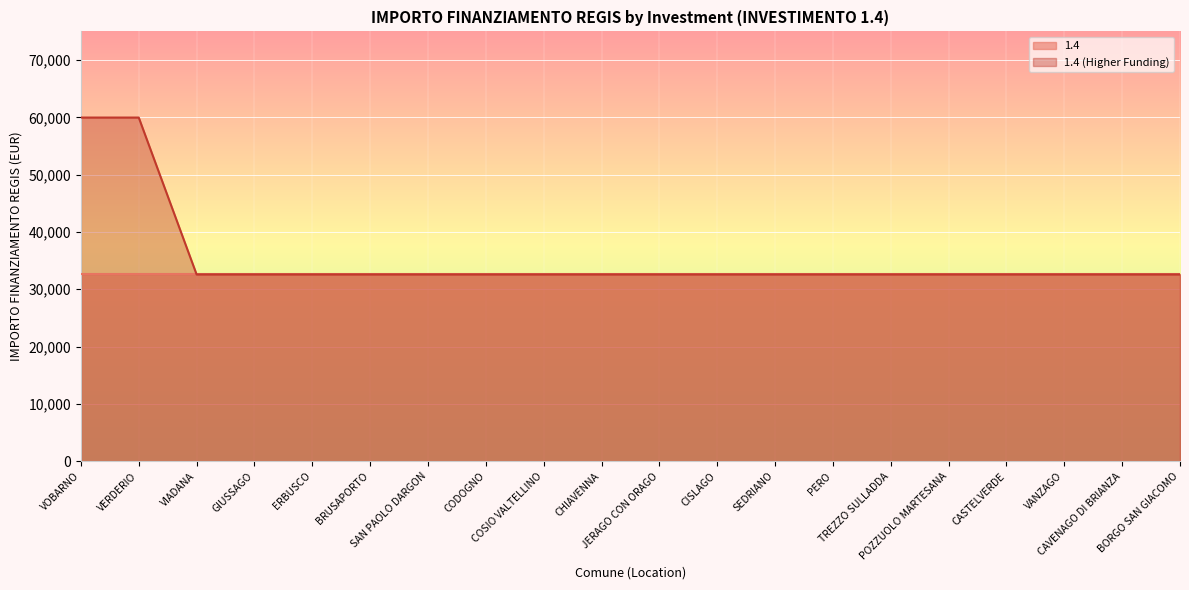

At which label is the value closest to 46277?

VIADANA